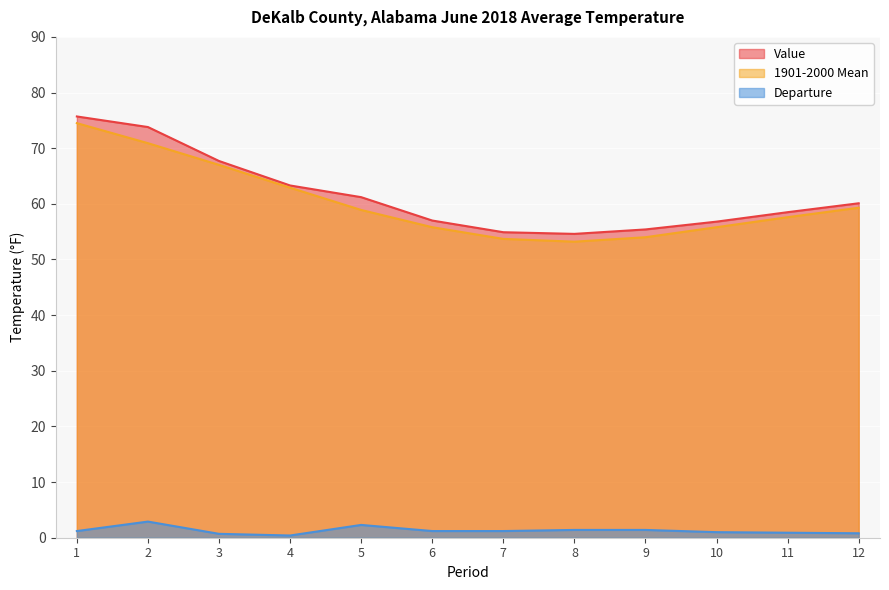

How many categories are shown in the chart?

12